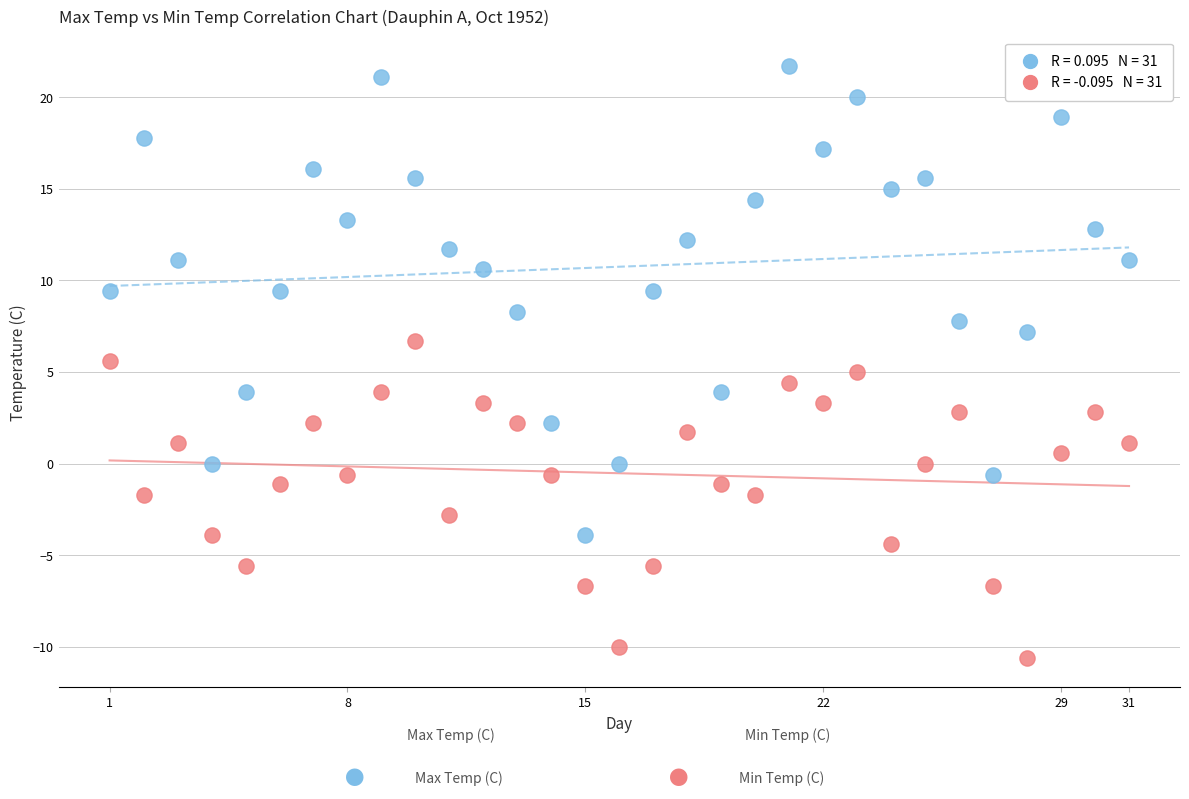

Across all data points, what is the range of Y values (max minus min)?

32.3